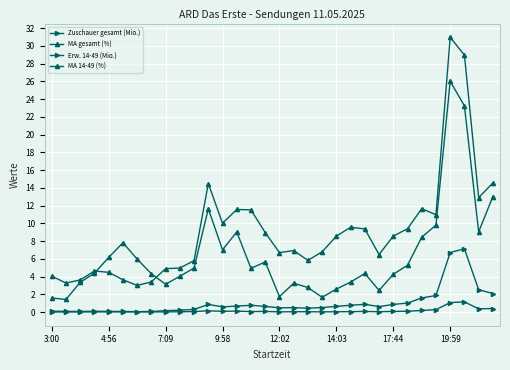

What is the lowest value of the MA gesamt (%) series?

3.0